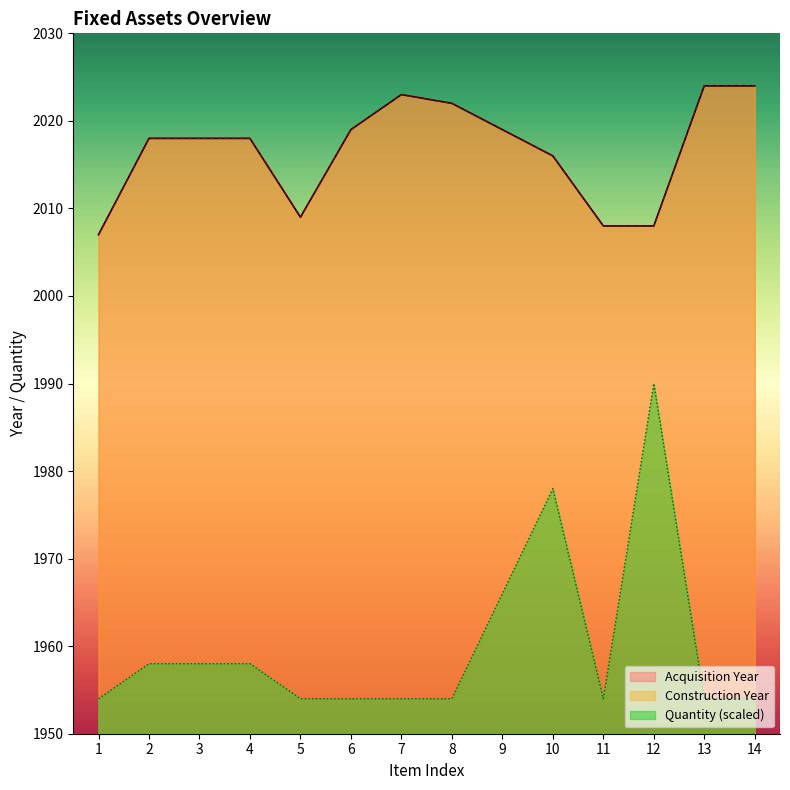

At which label does Acquisition Year reach its minimum?

1